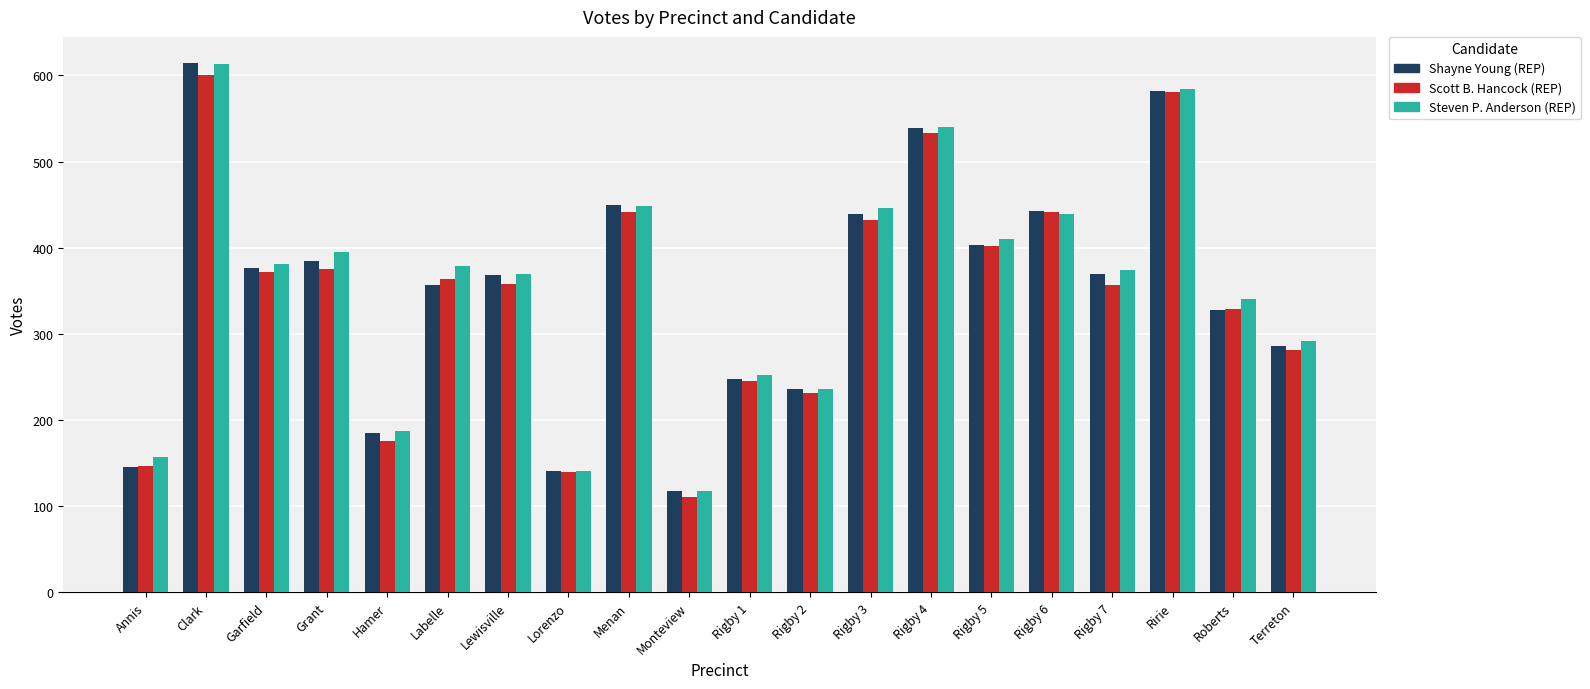

At how many categories does at least one series exceed 515?

3